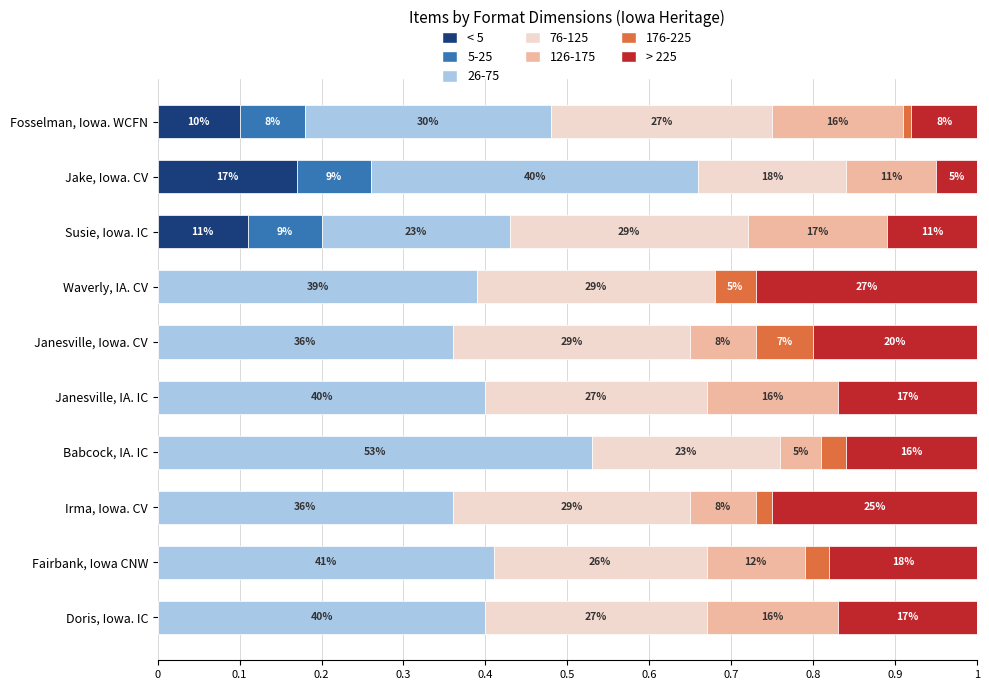

What are all the series names shown in the legend?

< 5, 5-25, 26-75, 76-125, 126-175, 176-225, > 225